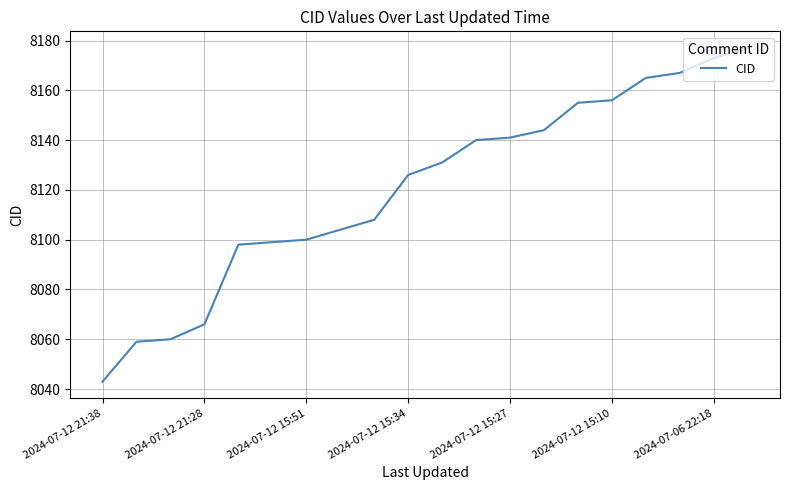

What is the difference between the maximum and minimum values?

134